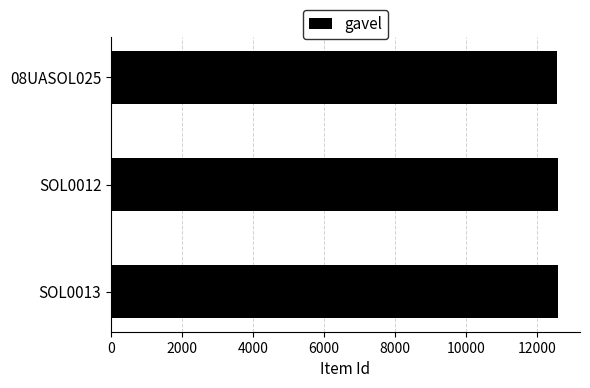

What is the greatest value displayed?

12590